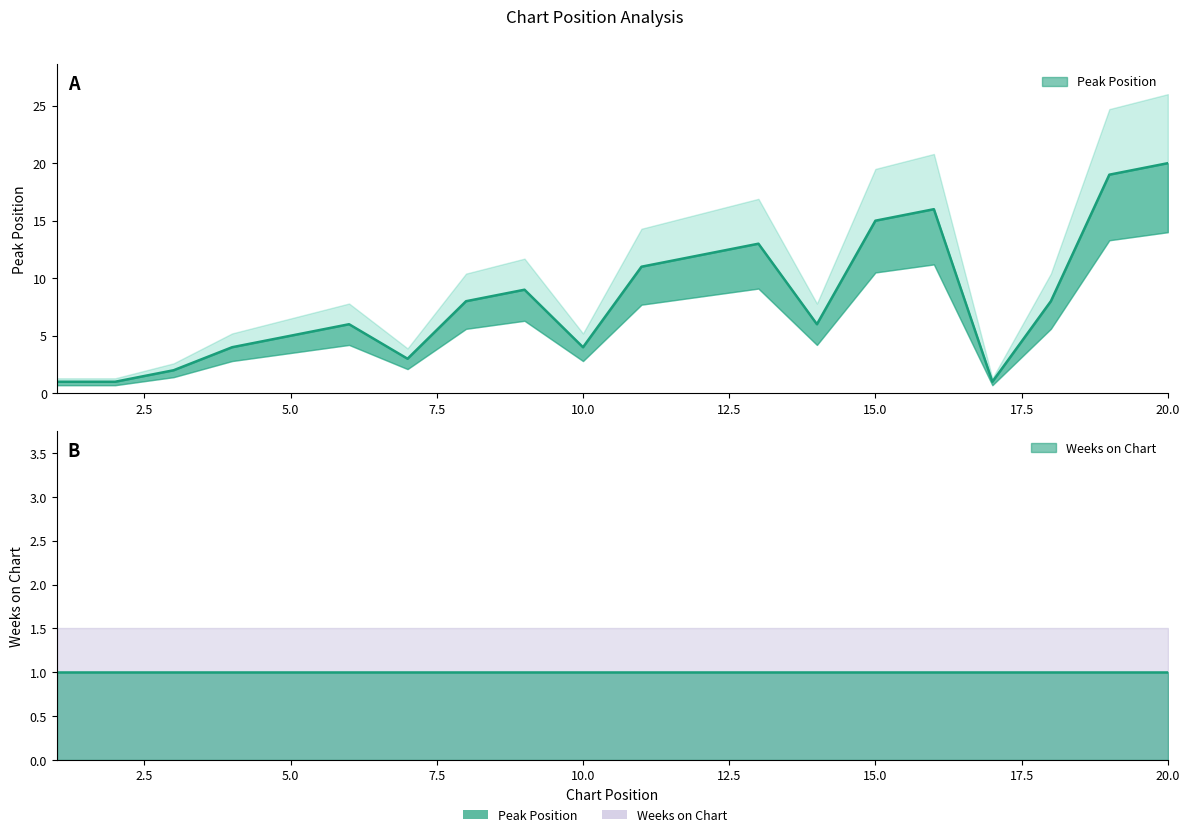

What is the smallest value displayed?

1